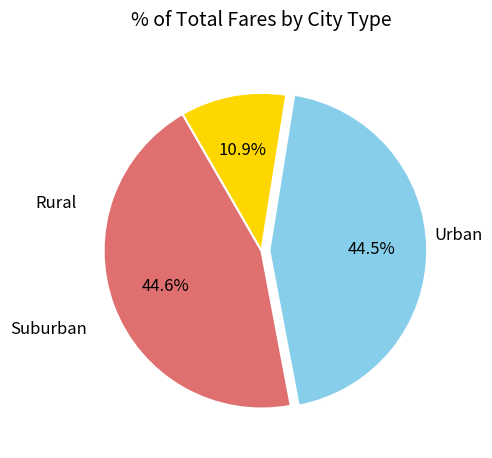

Does any single category account for the majority?

No